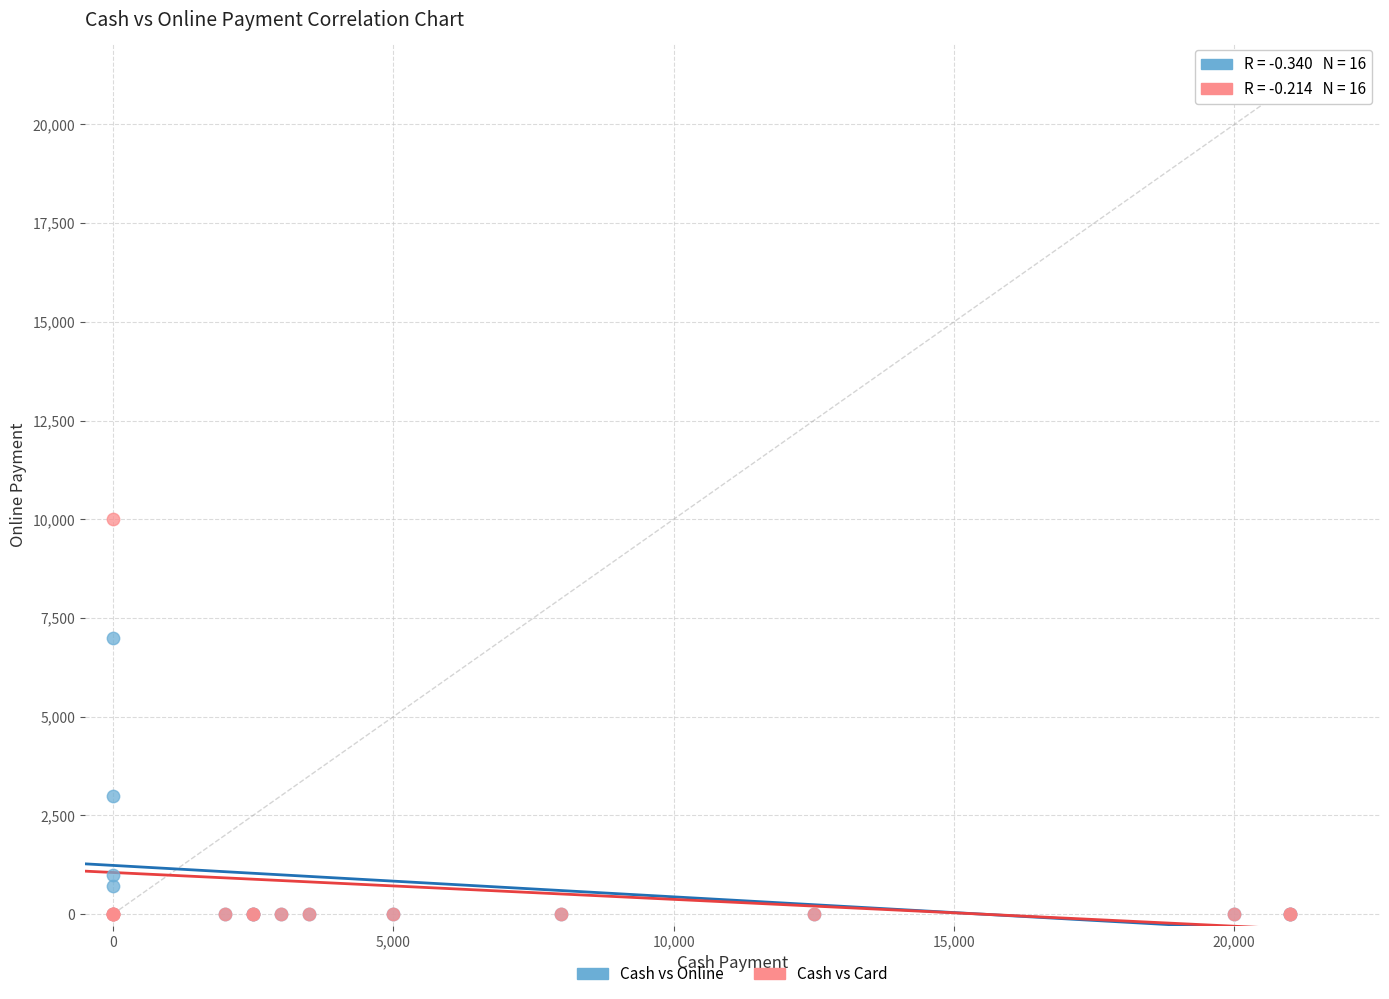

Which series has the largest Y range (max minus min)?

Cash vs Card